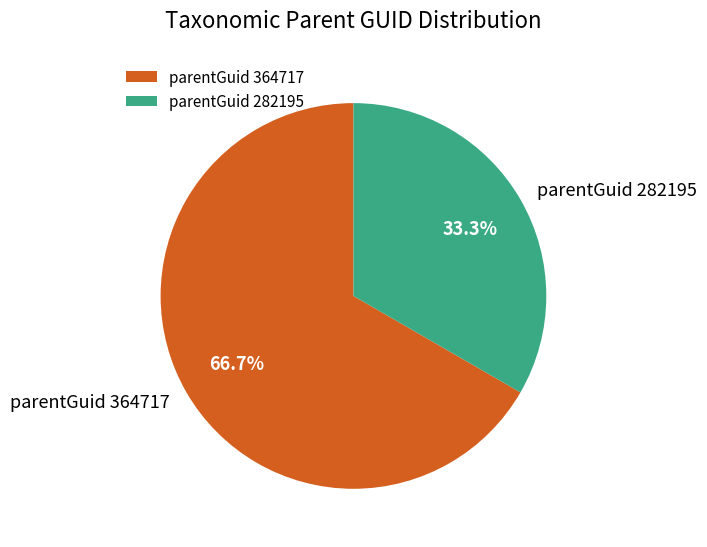

What is the total percentage of parentGuid 364717 and parentGuid 282195?

100.0%